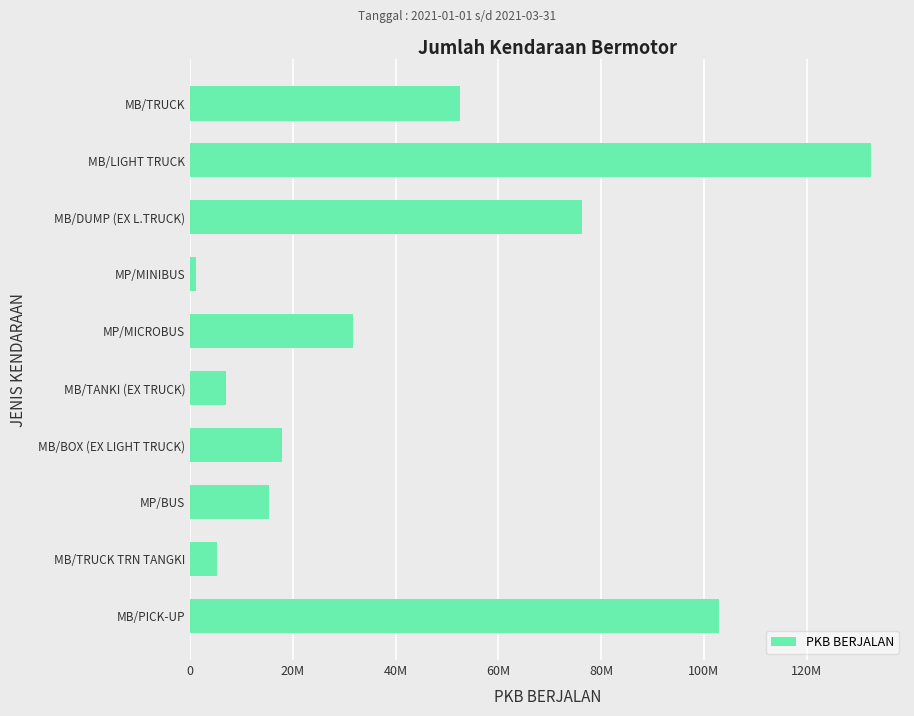

Count the number of categories in the chart.

10